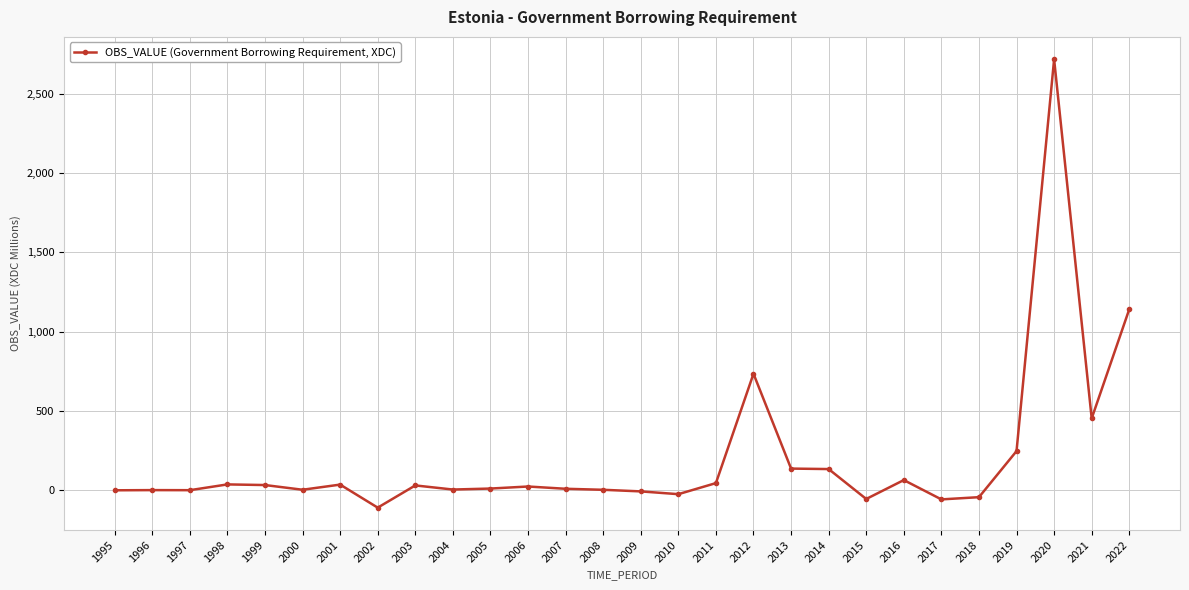

True or false: the data shows -23.4 at 2010.

True